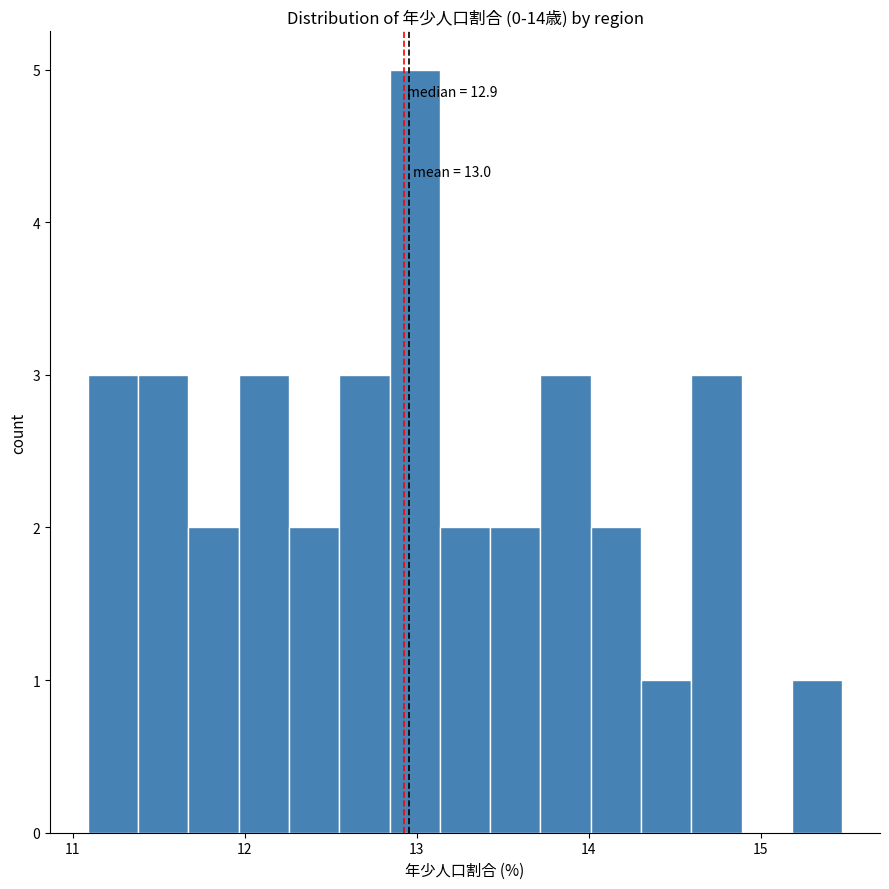

Read against the x-axis, roughly where is the centre of the tallest bar?

13.0